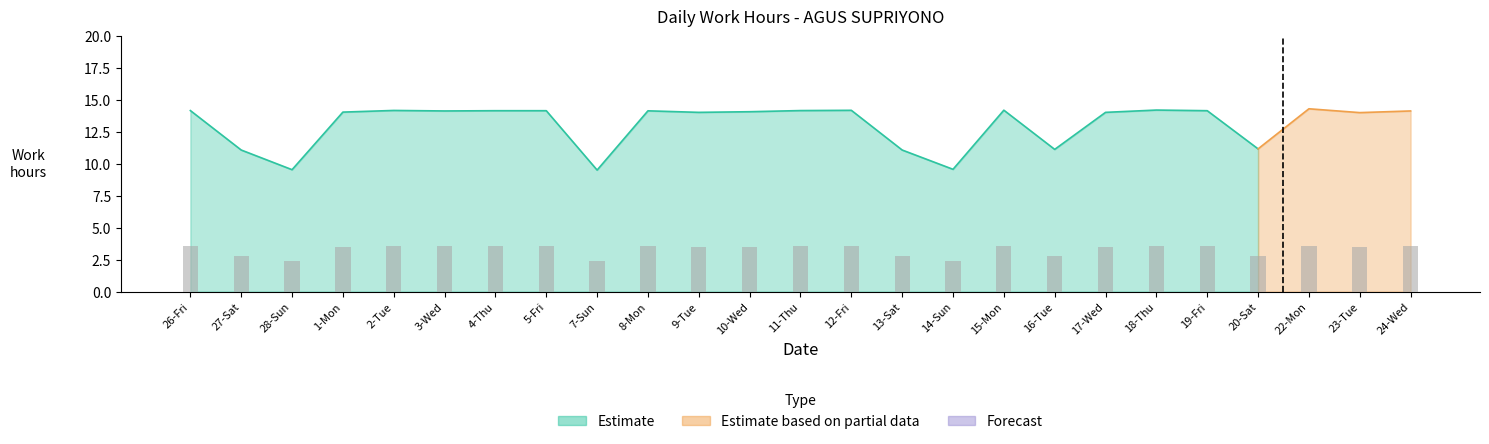

How many groups of bars are there?

25